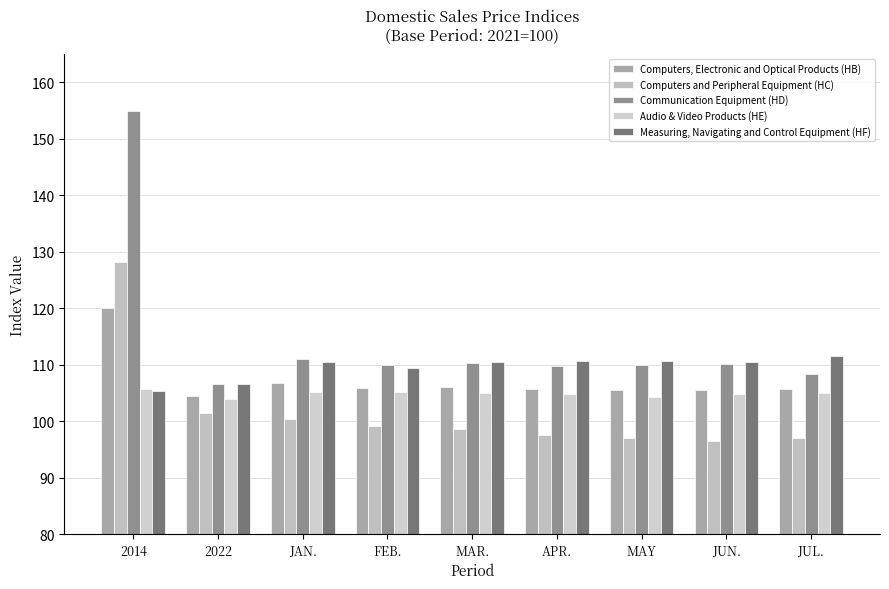

What is the label of the 9th bar from the right?

2014